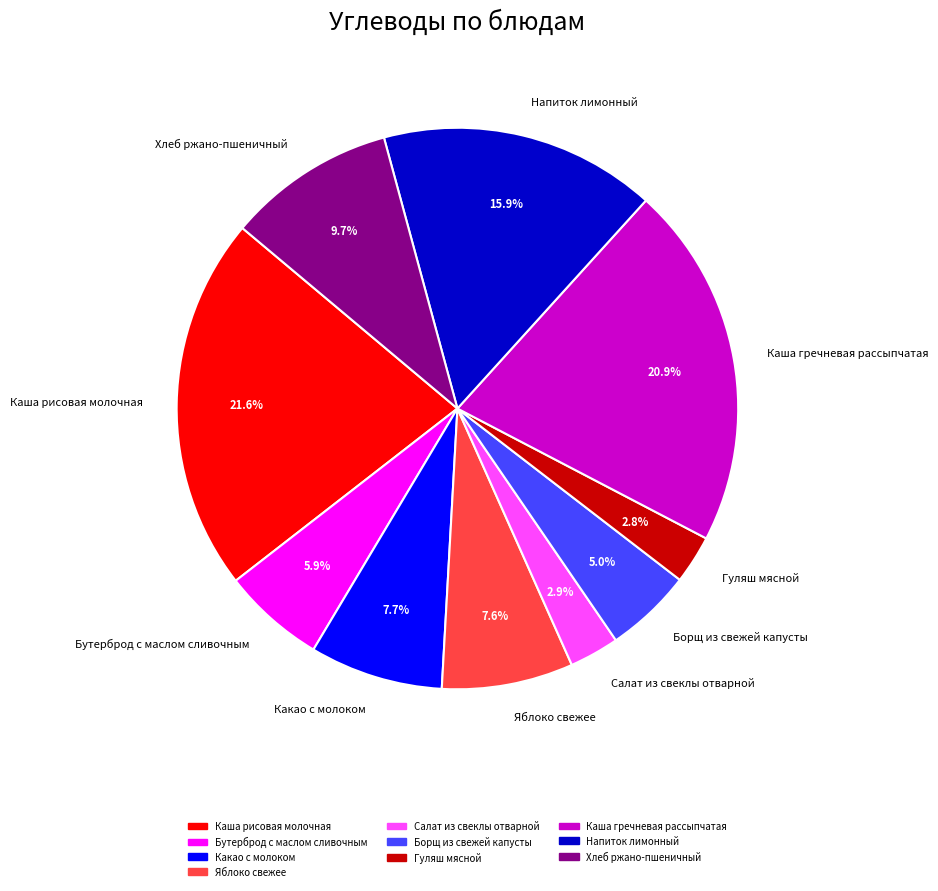

Is it true that Салат из свеклы отварной is 3% of the pie?

True